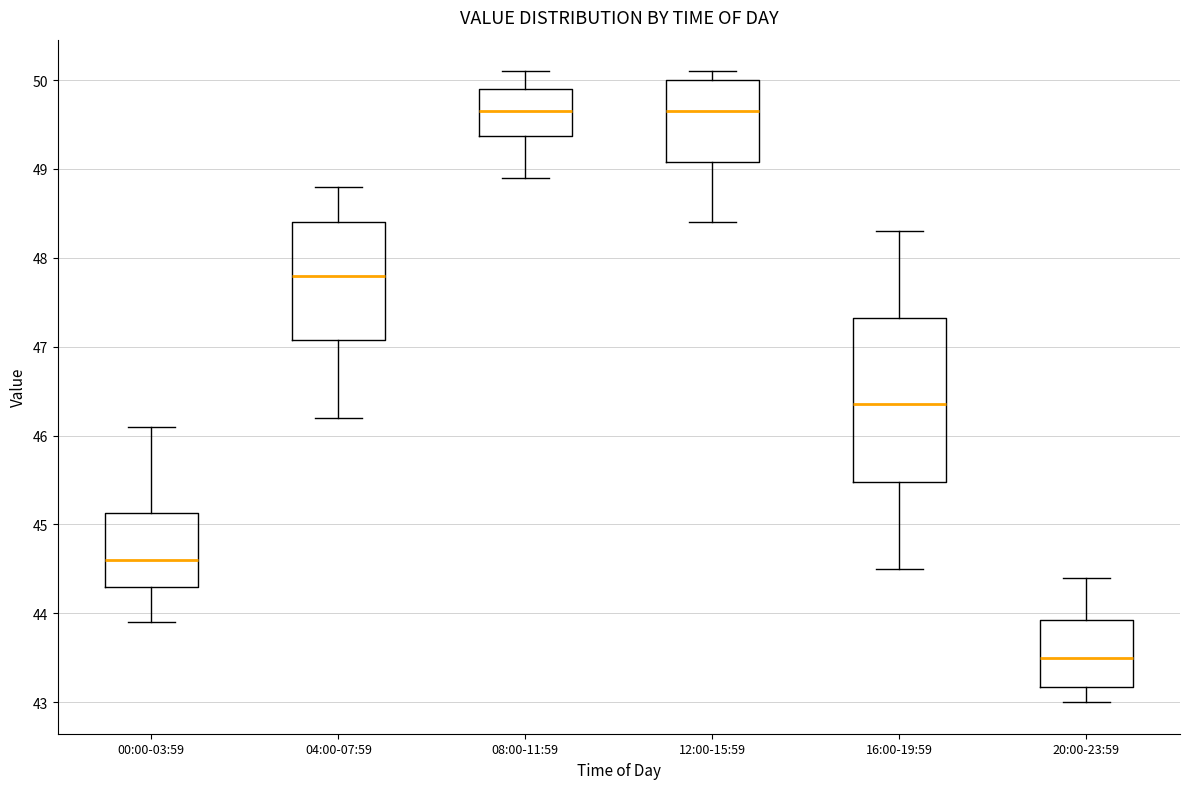

Where is the lower edge of the box for 16:00-19:59 on the y-axis? The values are not printed on the chart, so give them approximately, as read against the axis.

45.5